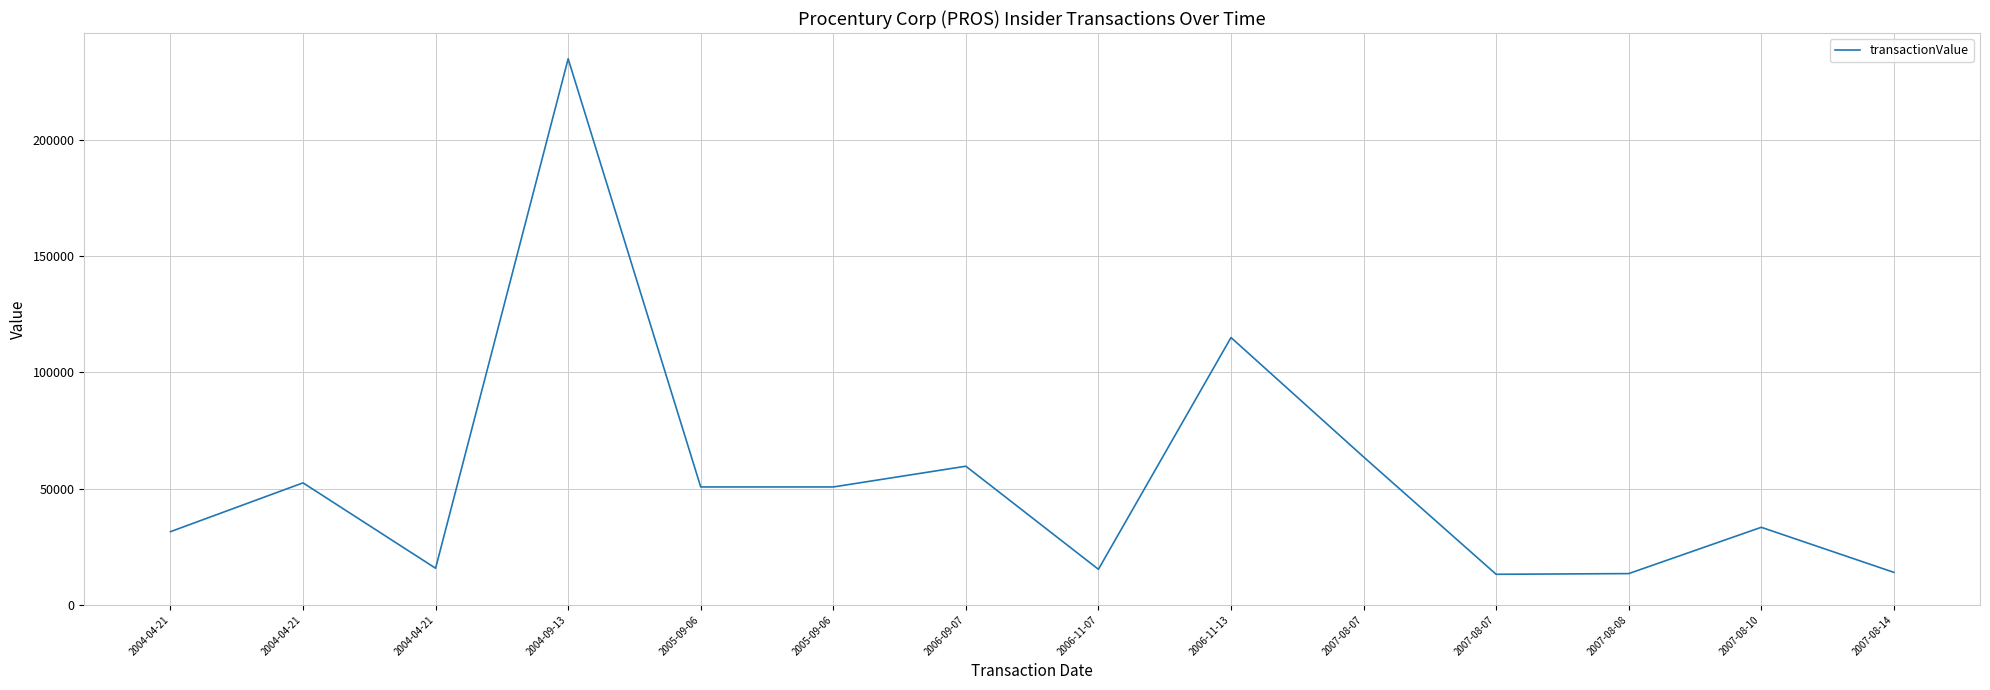

Does the chart have visible grid lines?

Yes